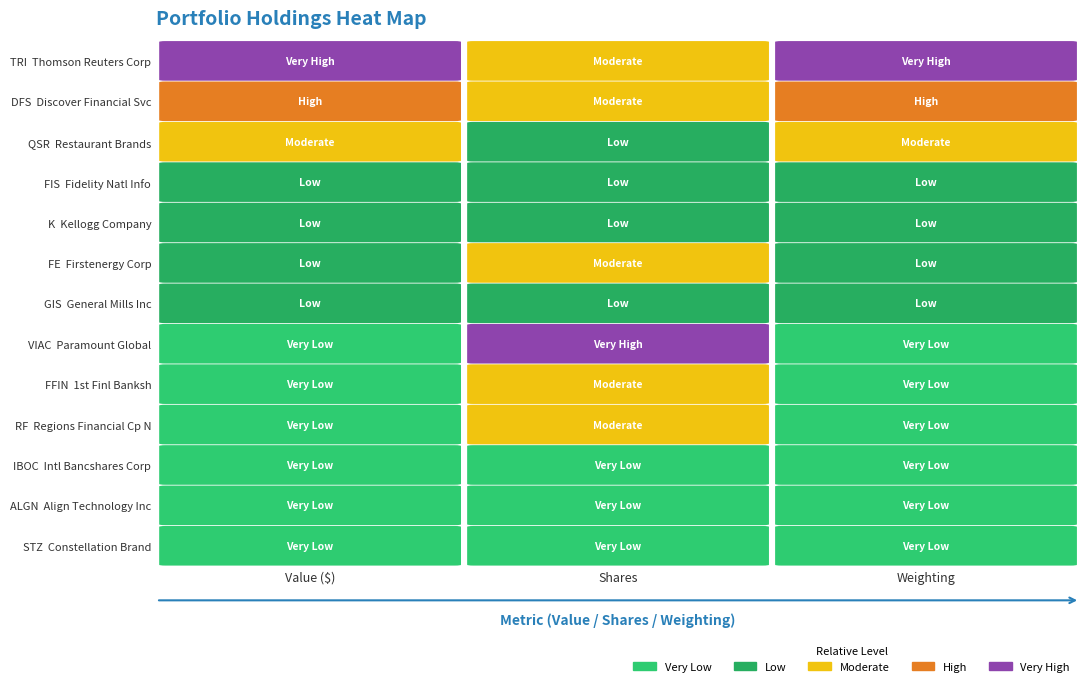

Reading left to right, what are all the values shown in this chart?

Thomson Reuters Corp: 0=3218728.0	1=26314.0	2=0.4
Discover Financial Svcs: 0=2598900.0	1=30000.0	2=0.3
Restaurant Brands: 0=1667499.0	1=25030.0	2=0.2
Fidelity Natl Info: 0=1343061.0	1=24300.0	2=0.2
Kellogg Company: 0=1301365.0	1=21868.0	2=0.2
Firstenergy Corp: 0=1114268.0	1=32600.0	2=0.1
General Mills Inc: 0=948012.0	1=14815.0	2=0.1
Paramount Global: 0=791673.0	1=61370.0	2=0.1
1st Finl Banksh: 0=654049.0	1=26037.0	2=0.1
Regions Financial Cp New: 0=545240.0	1=31700.0	2=0.1
Intl Bancshares Corp: 0=302730.0	1=6985.0	2=0.0
Align Technology Inc: 0=270819.0	1=887.0	2=0.0
Constellation Brand: 0=221362.0	1=881.0	2=0.0